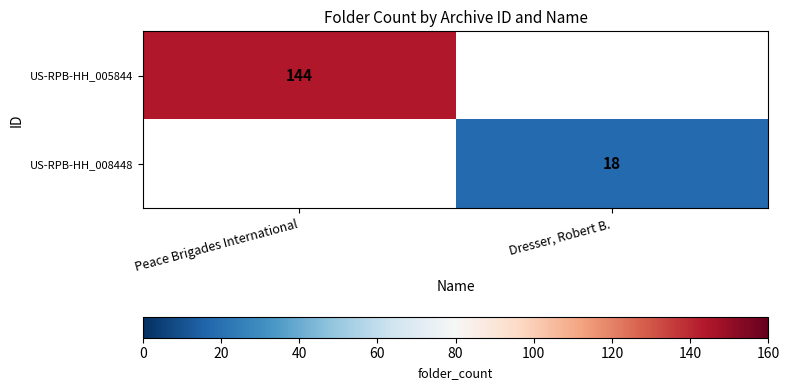

True or false: US-RPB-HH_008448 has a value of 18 at Dresser, Robert B..

True